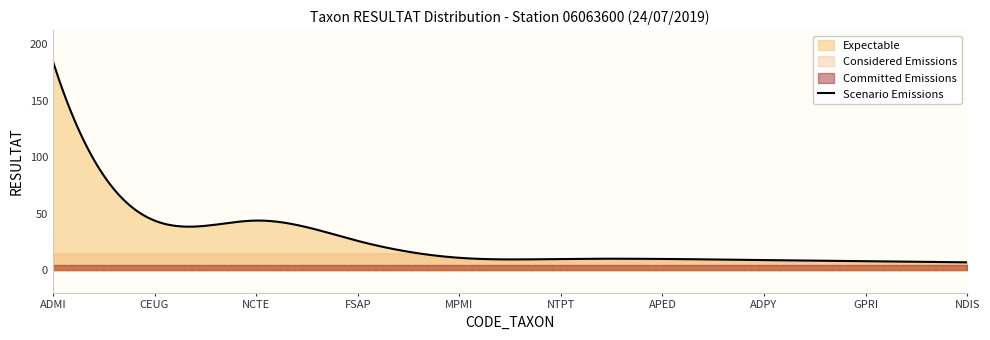

The value at ADMI is 306. True or false?

False